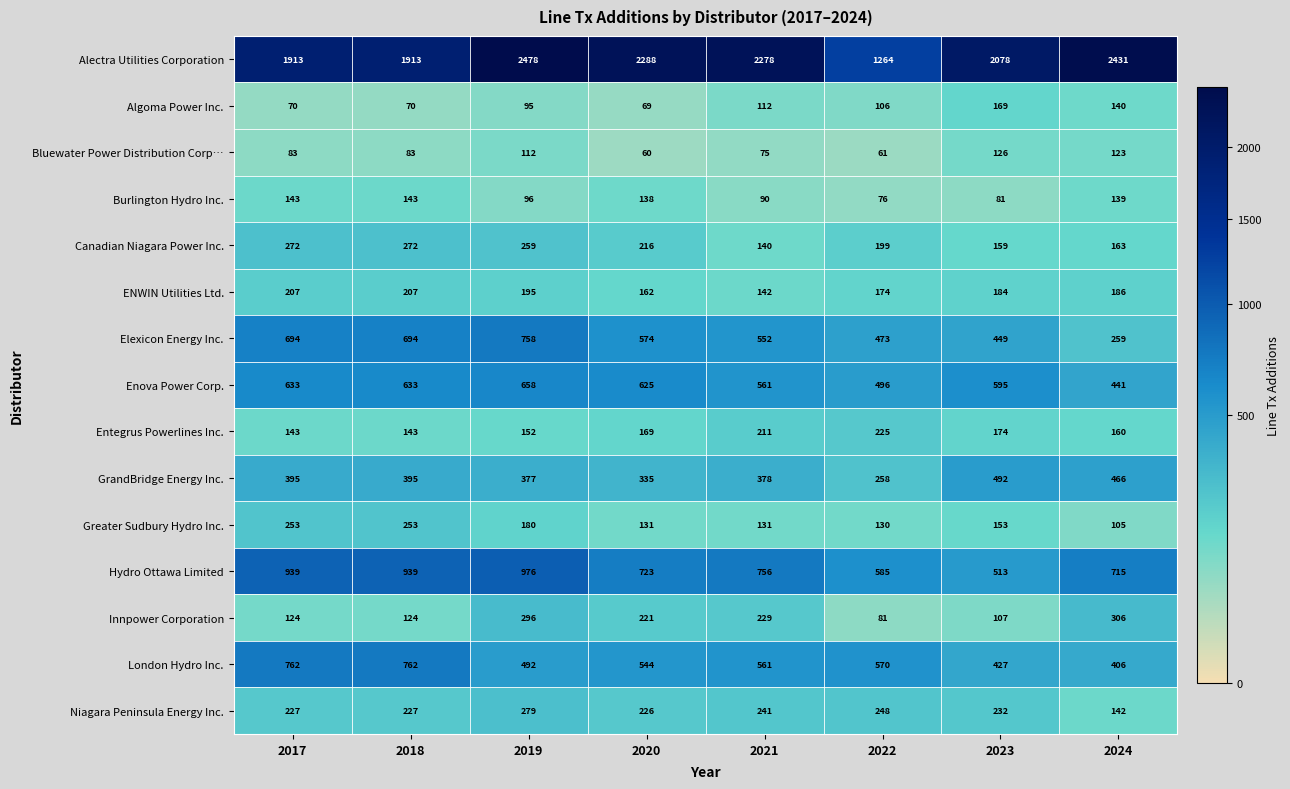

Is the value of London Hydro Inc. at 2022 greater than the value of Entegrus Powerlines Inc. at 2024?

Yes